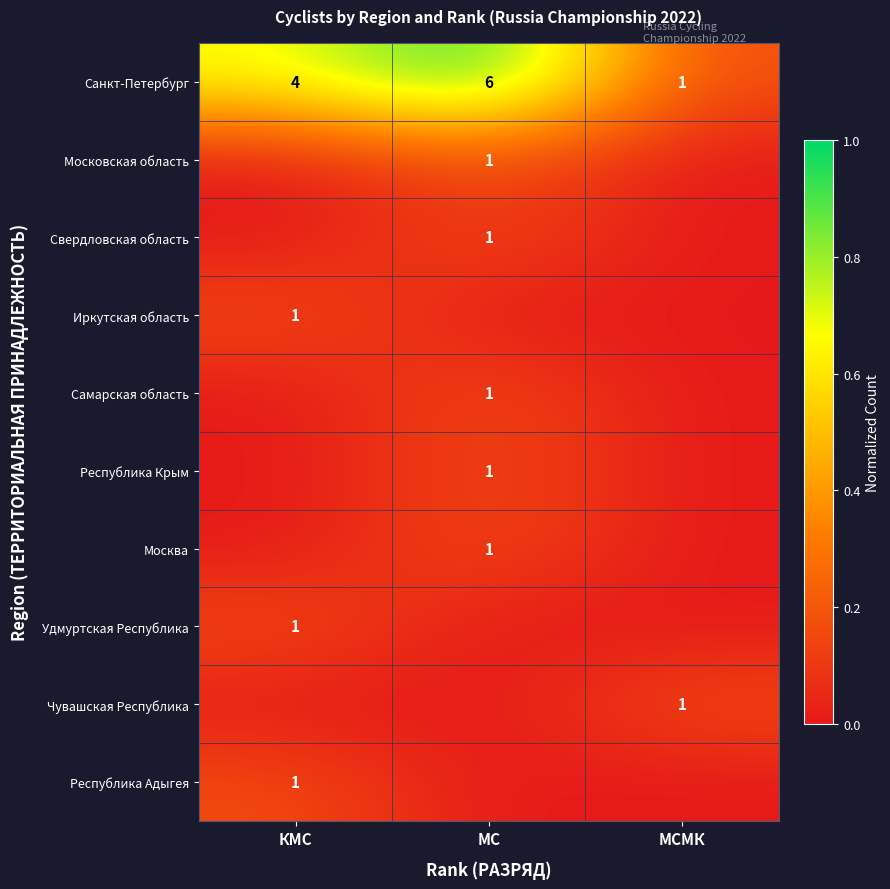

Between МС and МСМК, which is larger?

МС